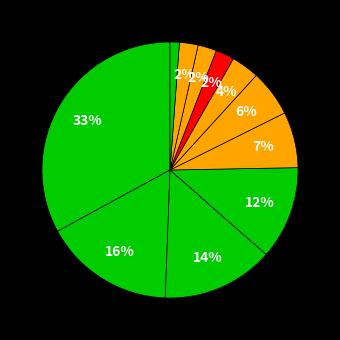

What percentage do دانشگاه تربیت مدرس and دانشگاه شهید بهشتی together represent?

36.5%